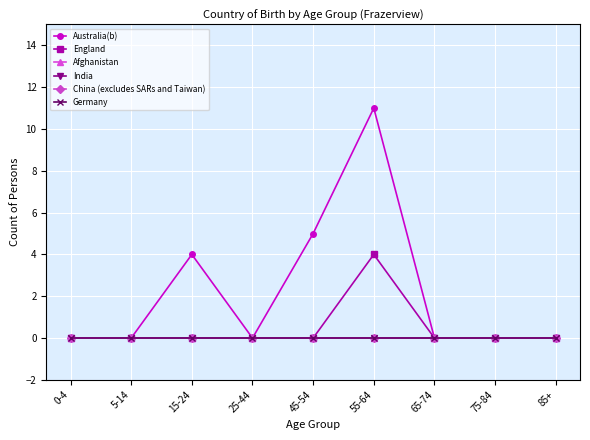

What is the maximum value shown in the chart?

11